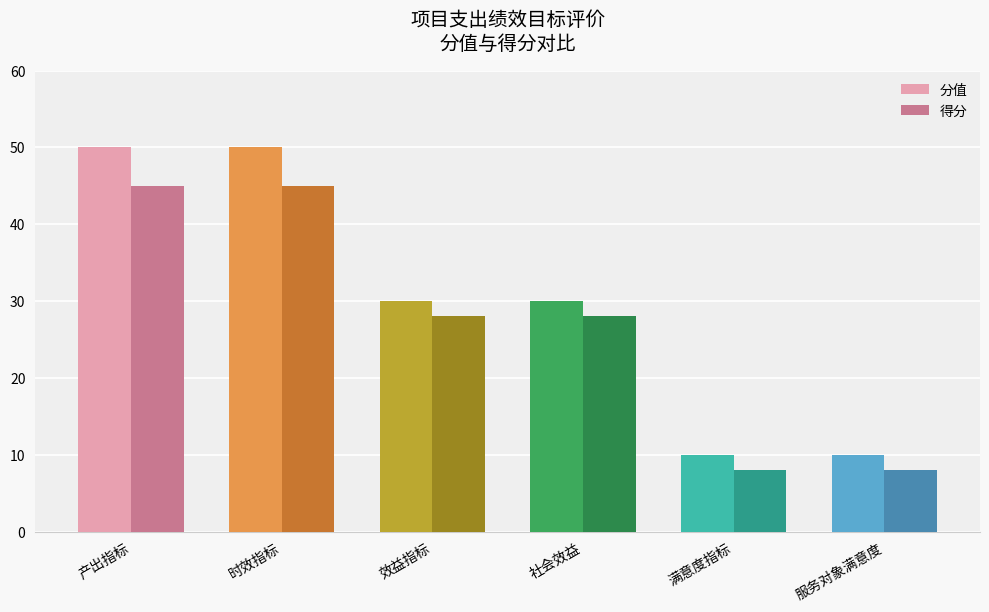

How many bars are there in total?

12